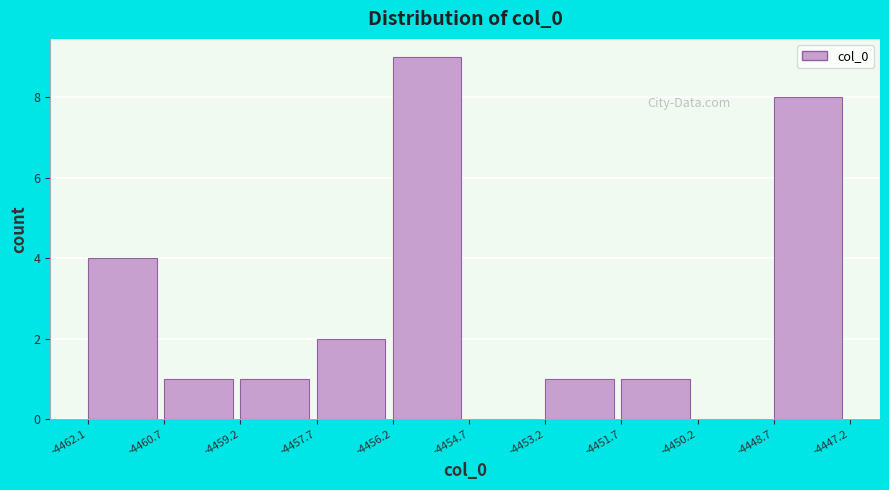

Reading left to right, transcribe this chart: for each bar, give the range it covers on the x-axis and its height. The values are not printed on the chart, so give them approximately, as read against the axis.

-4462.1 to -4460.7: 4
-4460.7 to -4459.2: 1
-4459.2 to -4457.7: 1
-4457.7 to -4456.2: 2
-4456.2 to -4454.7: 9
-4454.7 to -4453.2: 0
-4453.2 to -4451.7: 1
-4451.7 to -4450.2: 1
-4450.2 to -4448.7: 0
-4448.7 to -4447.2: 8